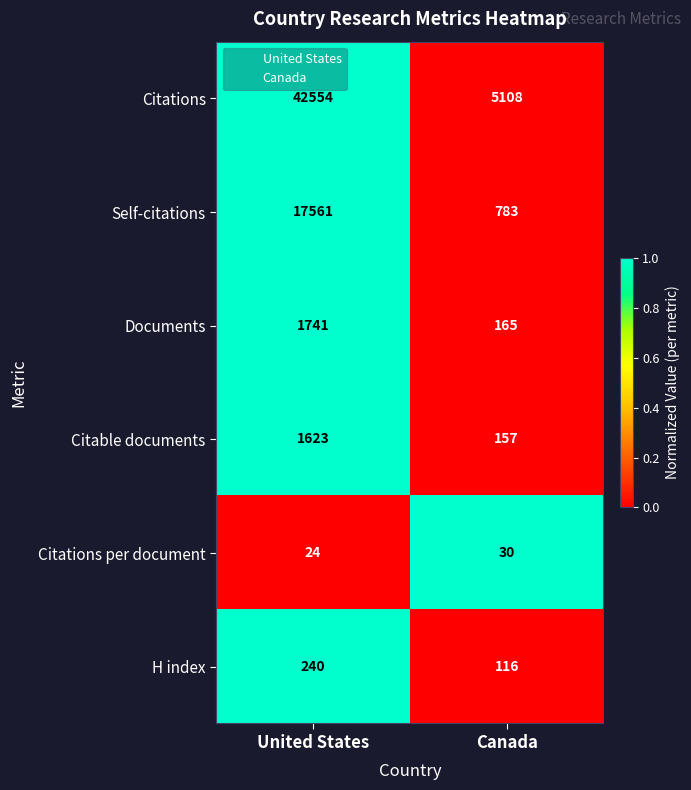

What is the sum of the Citations values at Canada and United States?

47662